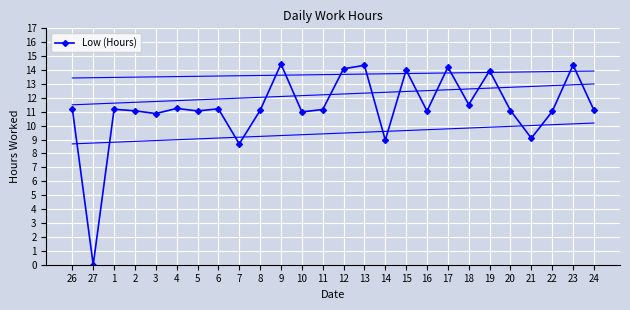

Read the value at 9.

14.4